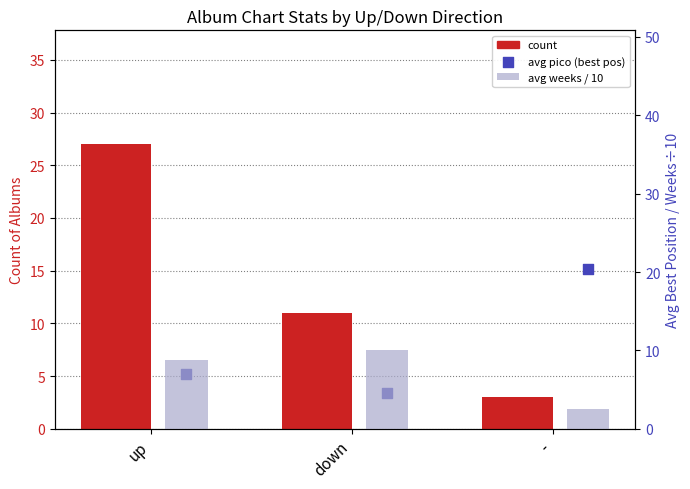

Which series has the widest spread of Y values?

count